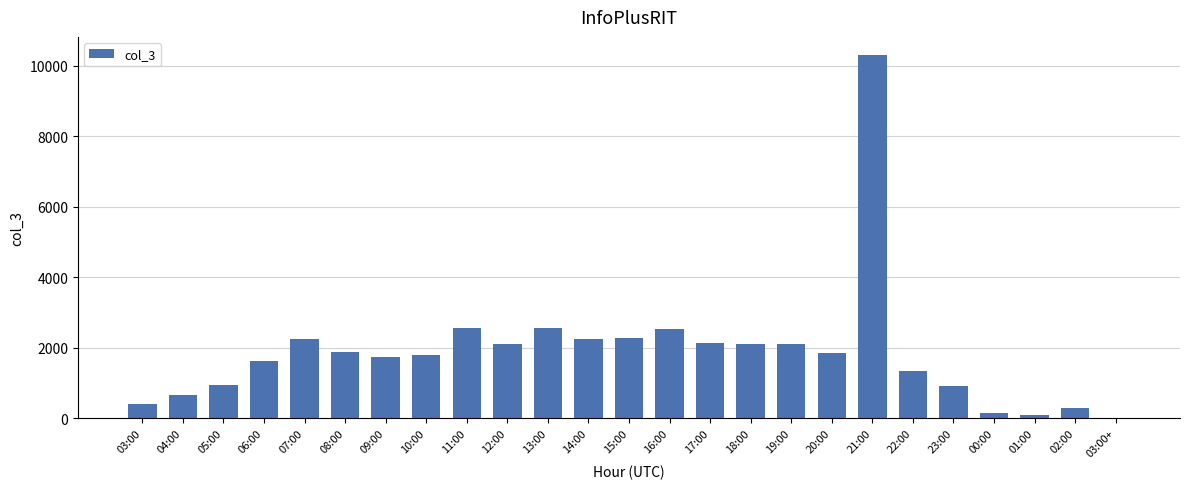

Is it true that the value at 21:00 is 15558?

False